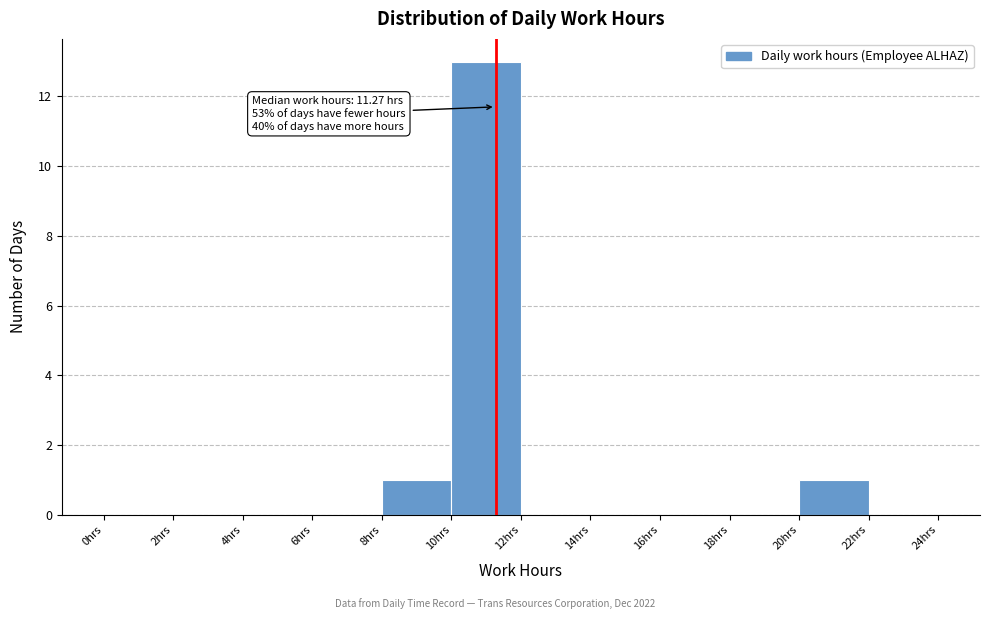

Over which range of the x-axis is the bar tallest?

10 to 12